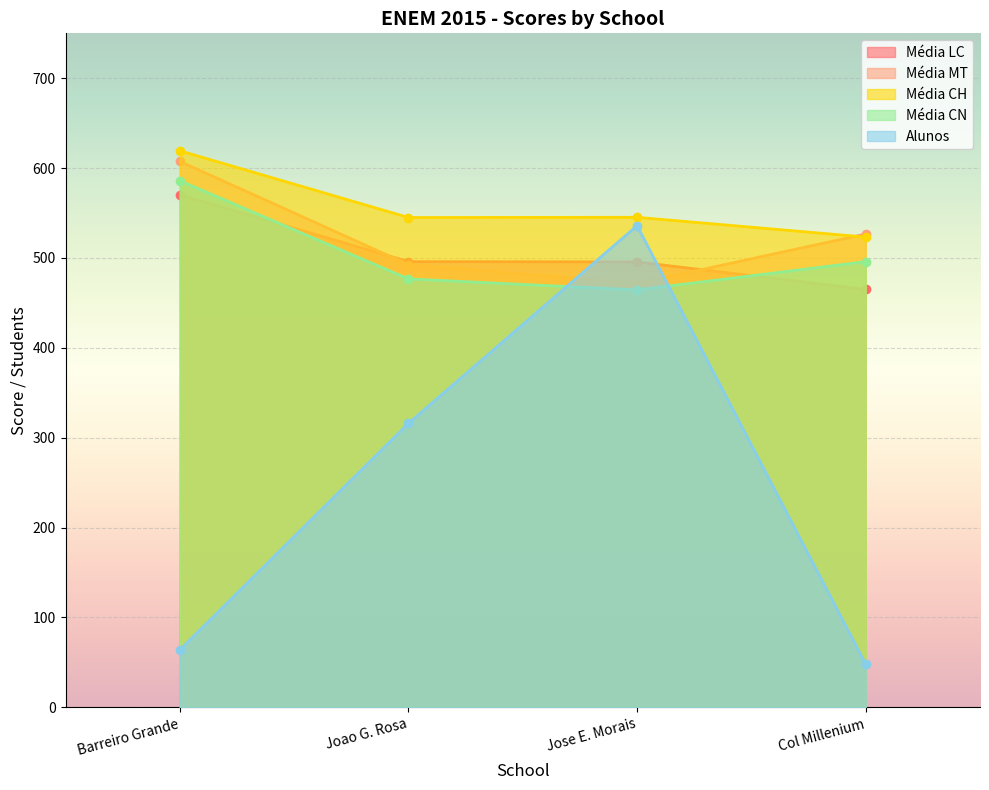

Where do Média MT and Alunos first cross each other?

Joao G. Rosa and Jose E. Morais